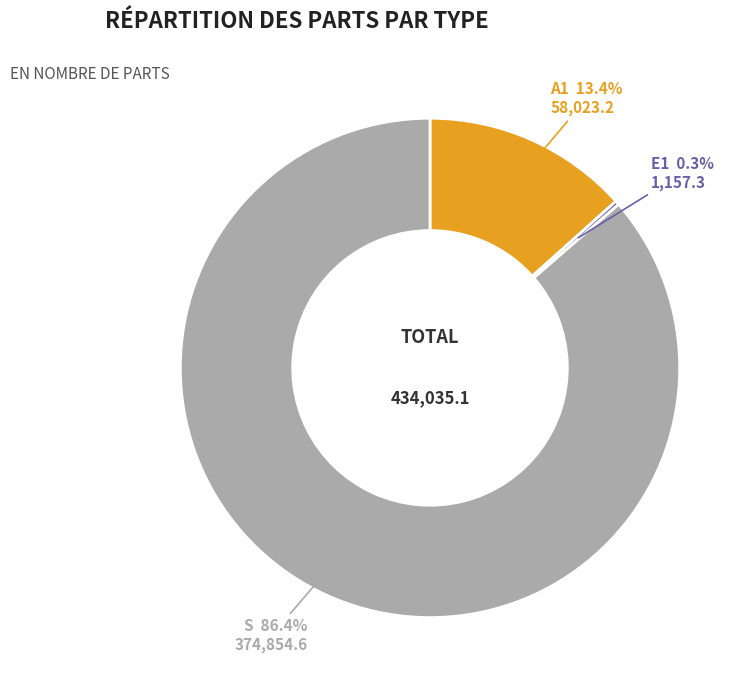

What percentage is NOT represented by A1?

86.6%